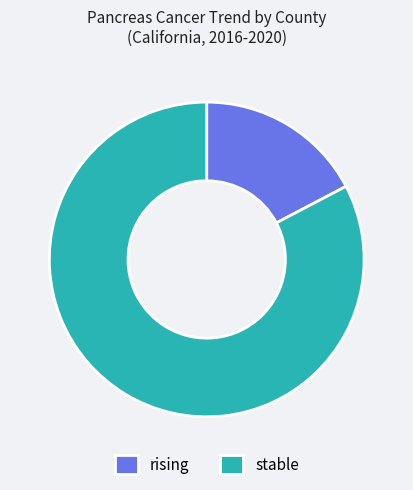

Do rising and stable together represent more than half of the pie?

Yes